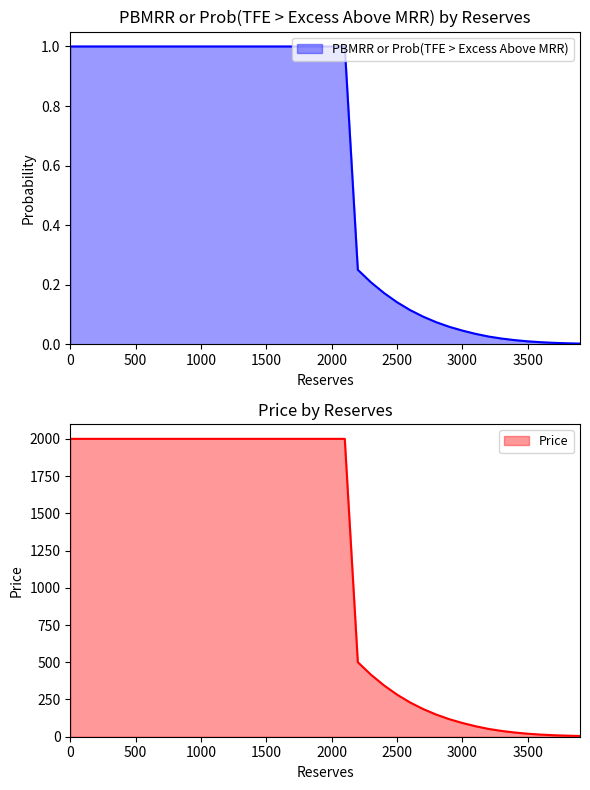

What is the sum of all Price values?

6566.8